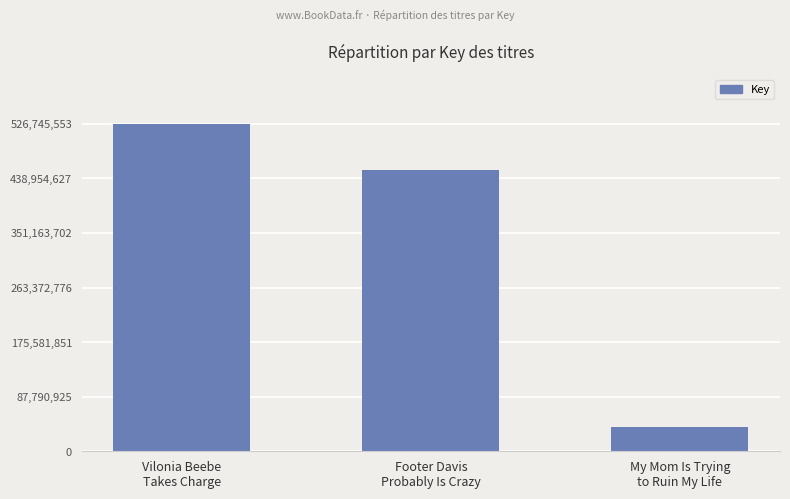

Reading left to right, what are all the values shown in this chart?

Vilonia Beebe
Takes Charge=526745553	Footer Davis
Probably Is Crazy=452186024	My Mom Is Trying
to Ruin My Life=39219677